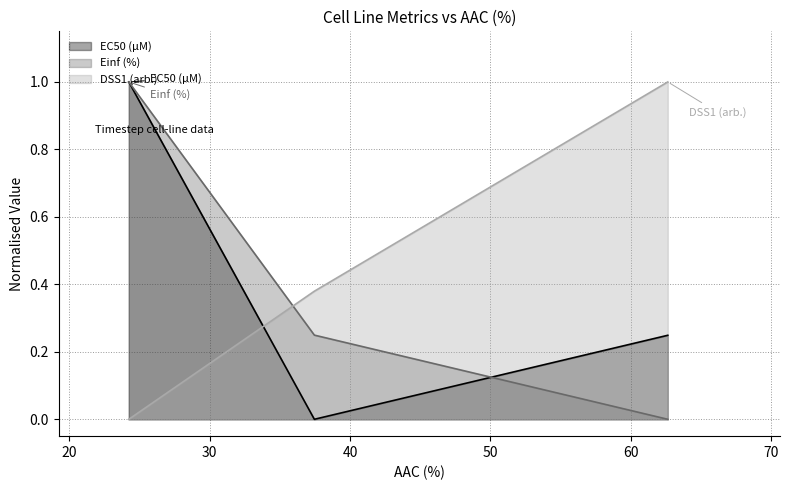

What is the greatest value displayed?

1.0